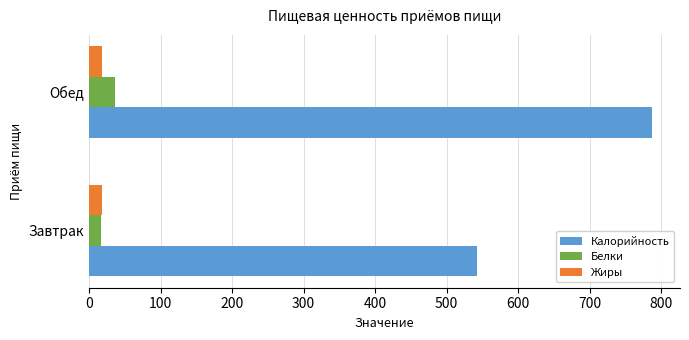

True or false: Белки has a value of 35.7 at Обед.

True